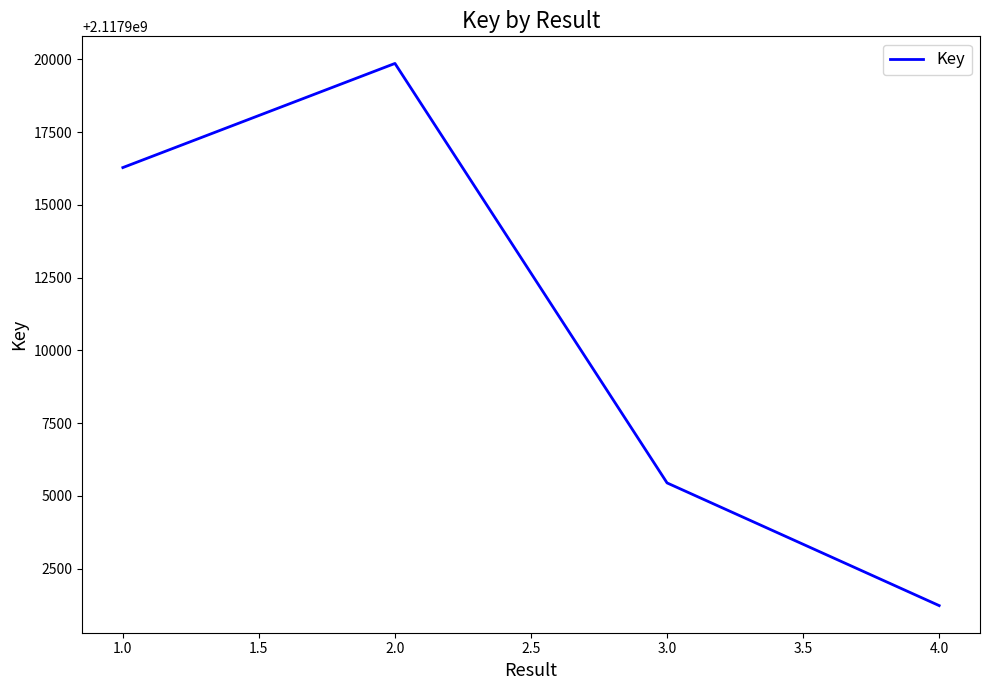

How many categories are shown in the chart?

4